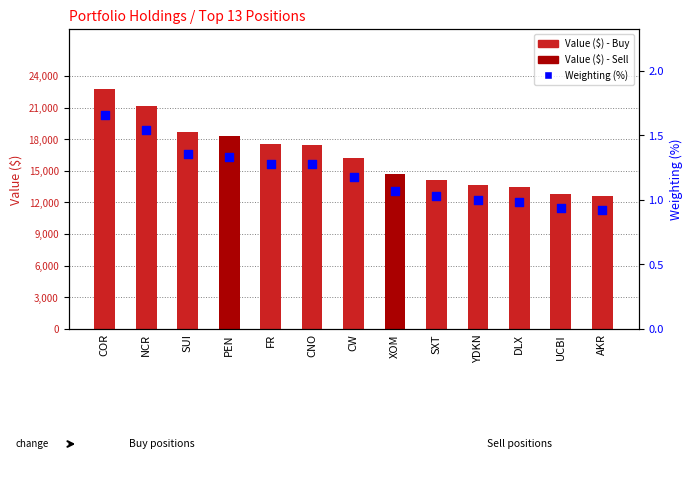

Which series contains the lowest Y value?

Weighting (%)